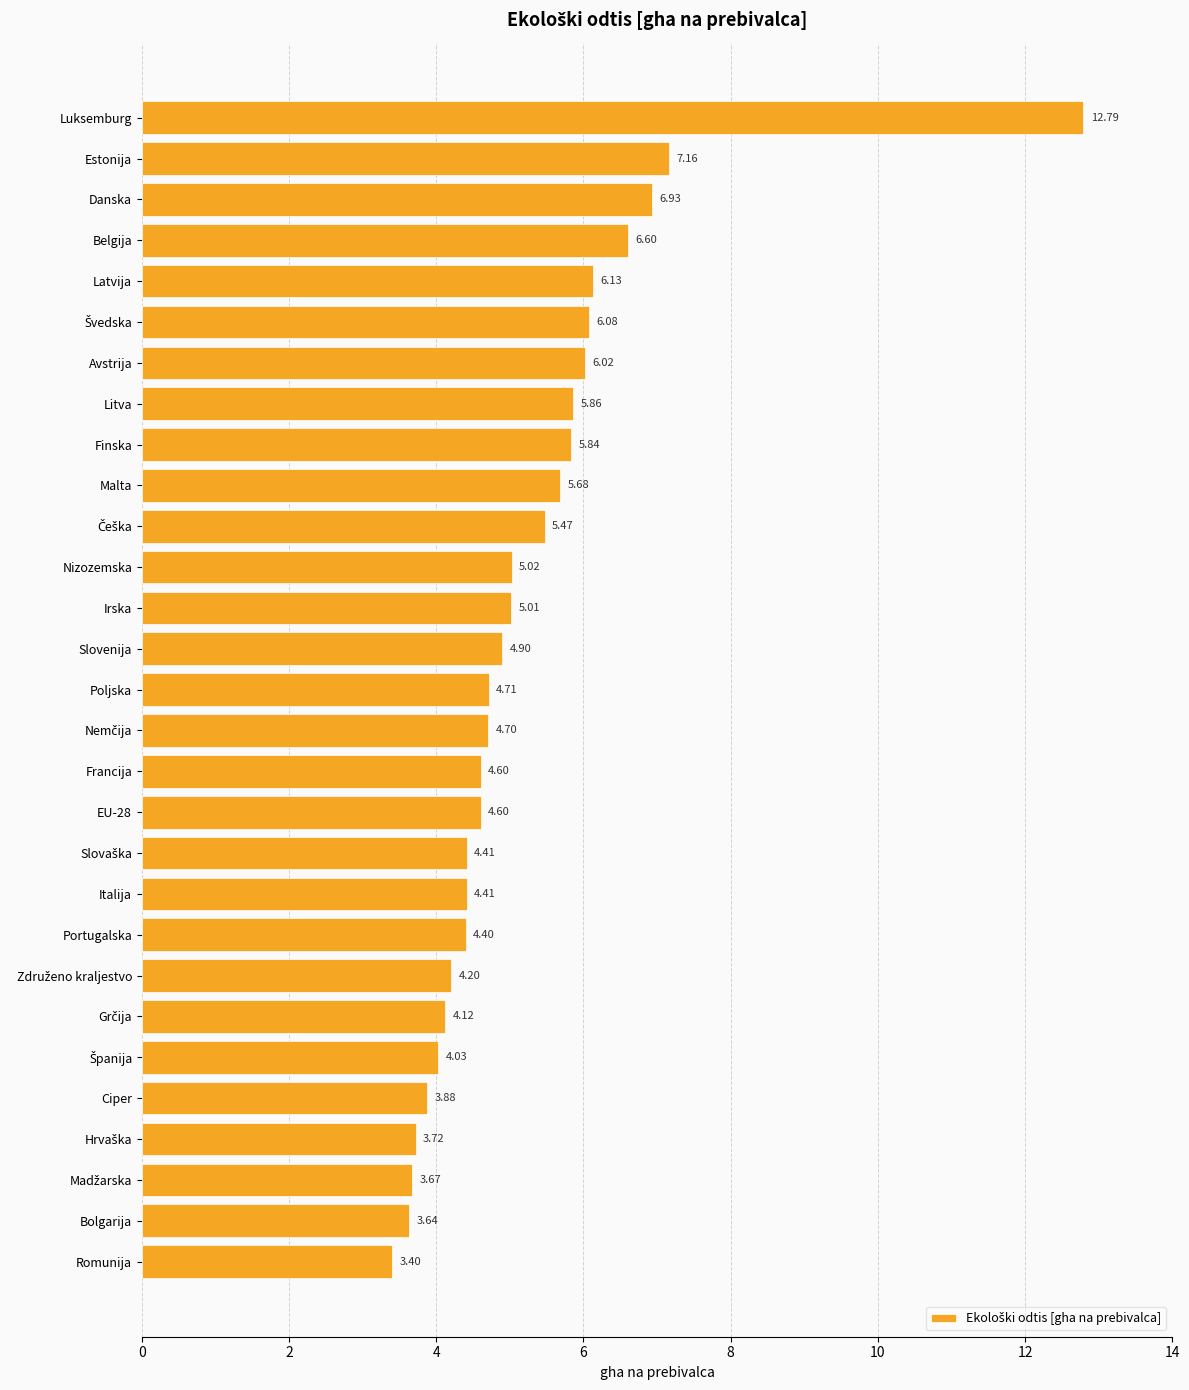

How many values are below 4?

5